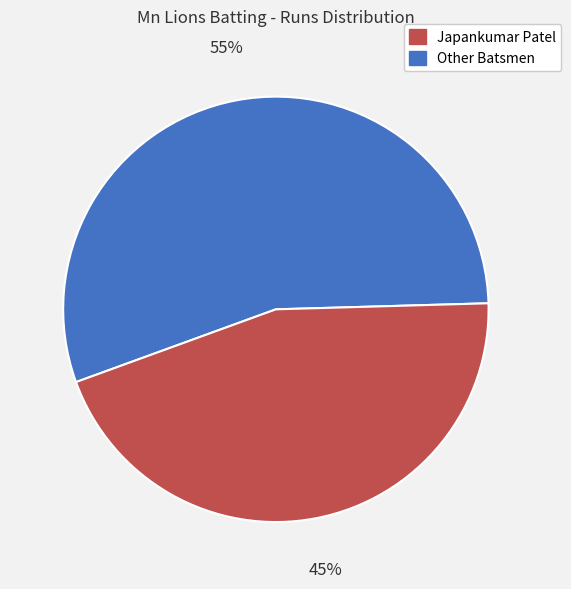

How many slices are in this pie chart?

2